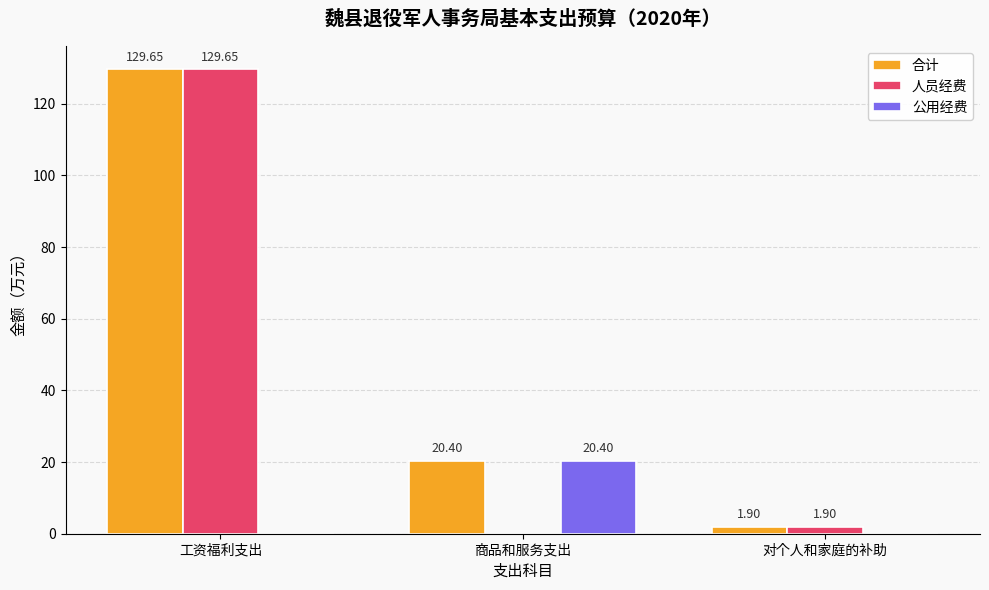

Is the value of 公用经费 at 商品和服务支出 greater than the value of 合计 at 对个人和家庭的补助?

Yes